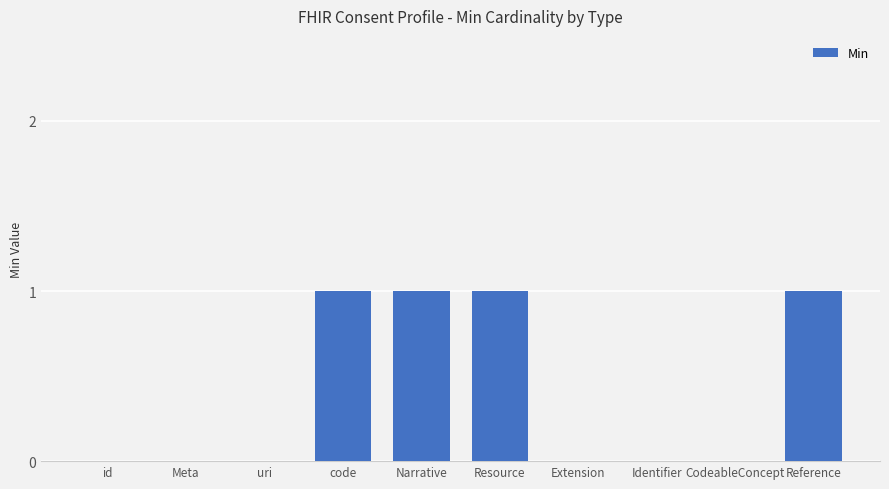

Reading right to left, what are all the values shown in this chart?

Reference=1	CodeableConcept=0	Identifier=0	Extension=0	Resource=1	Narrative=1	code=1	uri=0	Meta=0	id=0